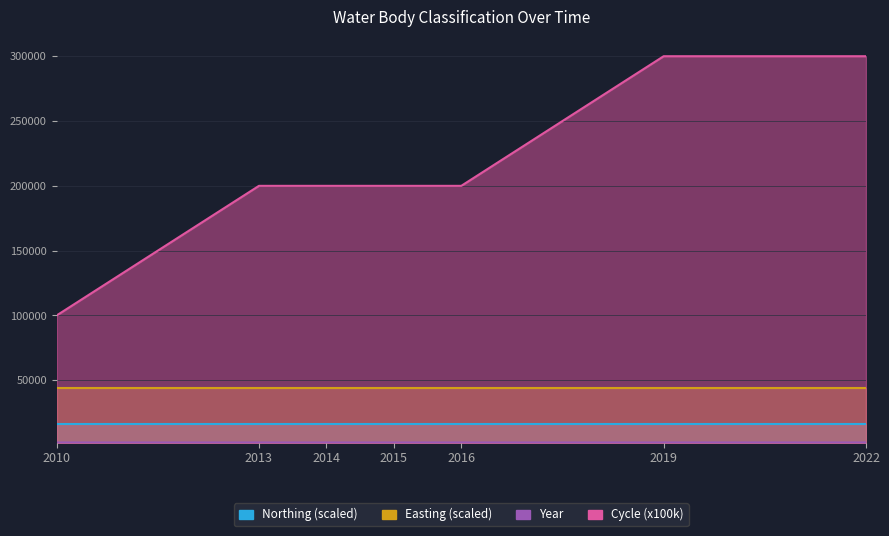

What is the difference between the highest and lowest values at 2016?

197984